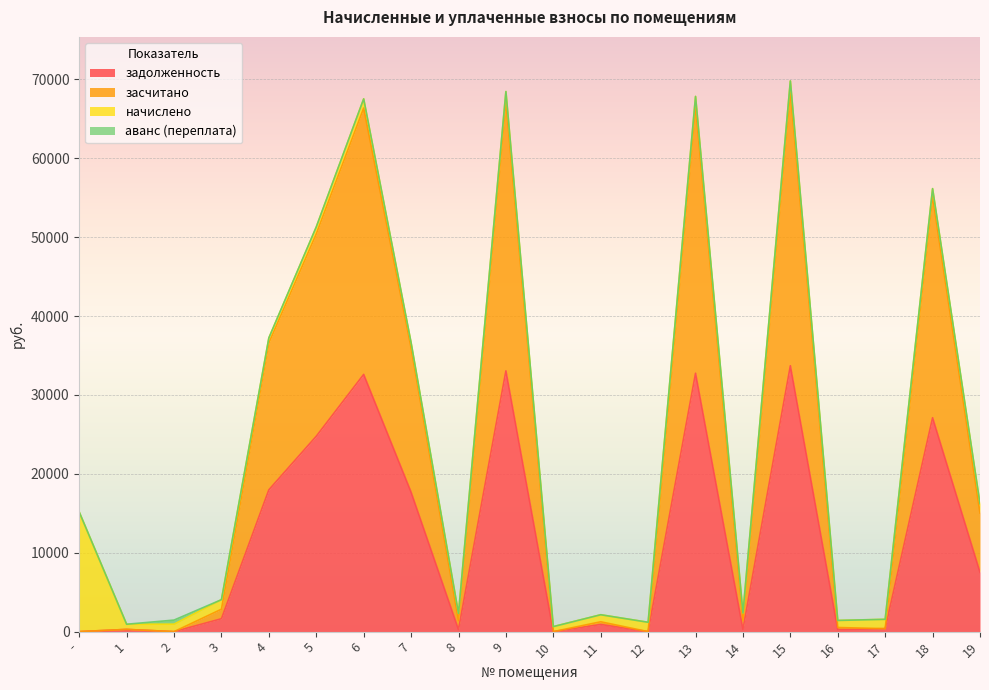

The засчитано series shows -29729.0 at 10. True or false?

False